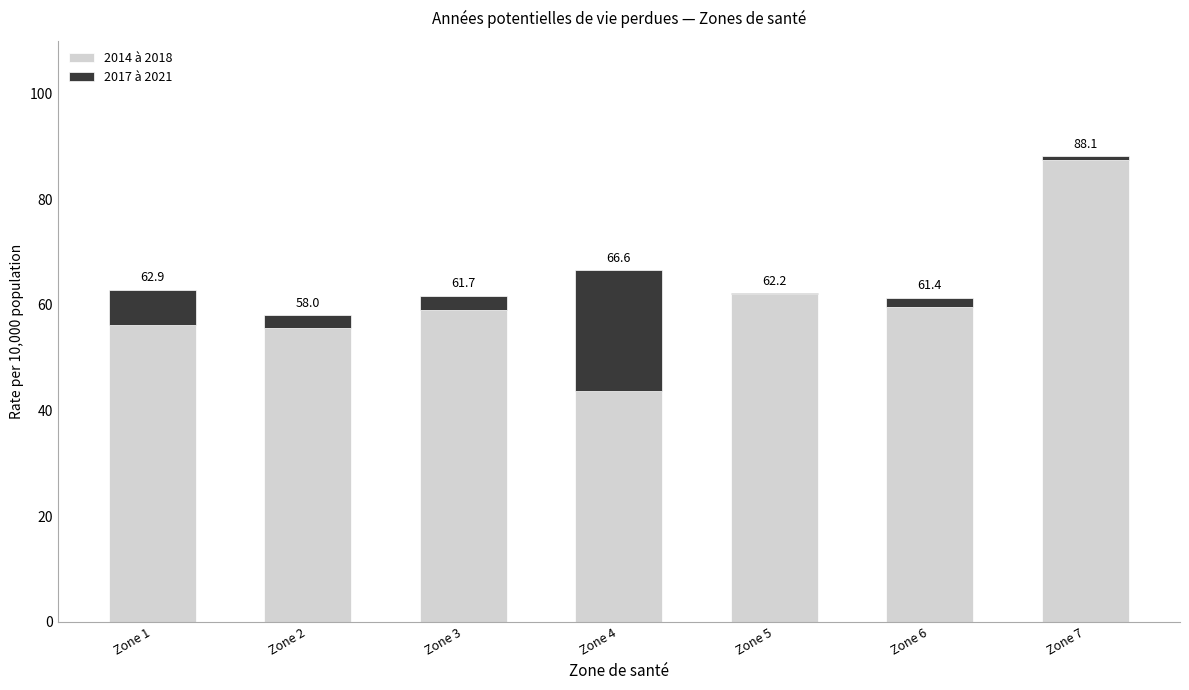

What are all the series names shown in the legend?

2014 à 2018, 2017 à 2021